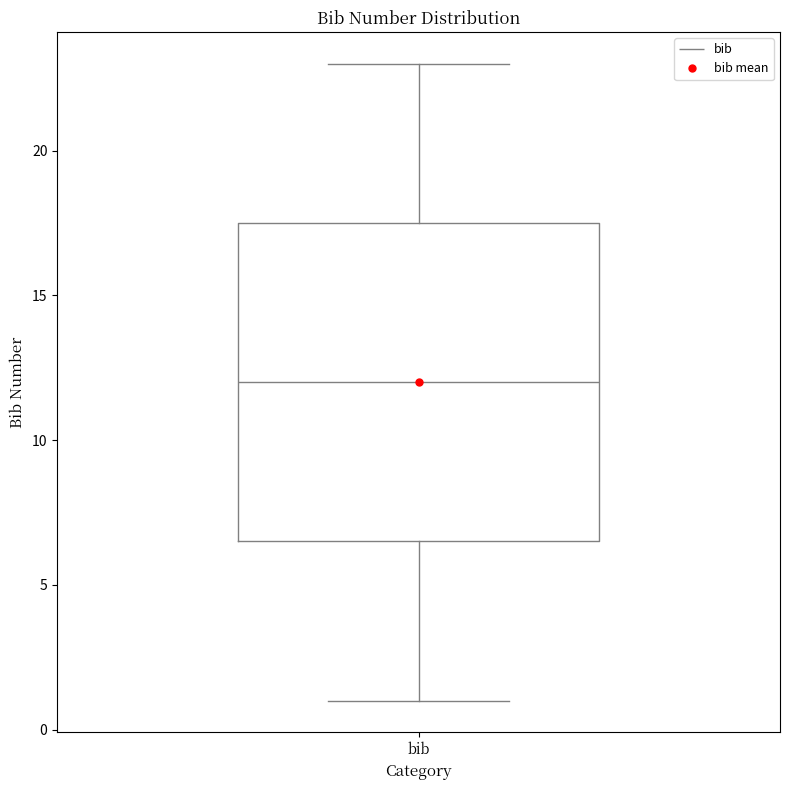

Transcribe this box plot: give where the median line is, the range the box spans, and where the two whiskers end, as read against the y-axis. The values are not printed on the chart, so give them approximately, as read against the axis.

median 12.0, box 6.5 to 17.5, whiskers 1.0 to 23.0